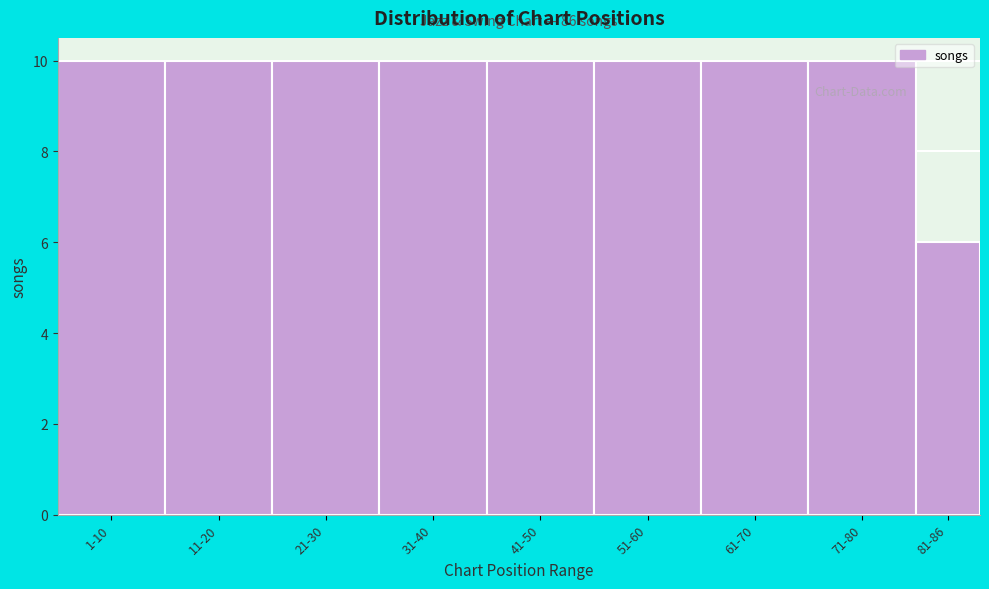

Reading right to left, what are all the values shown in this chart?

6	10	10	10	10	10	10	10	10